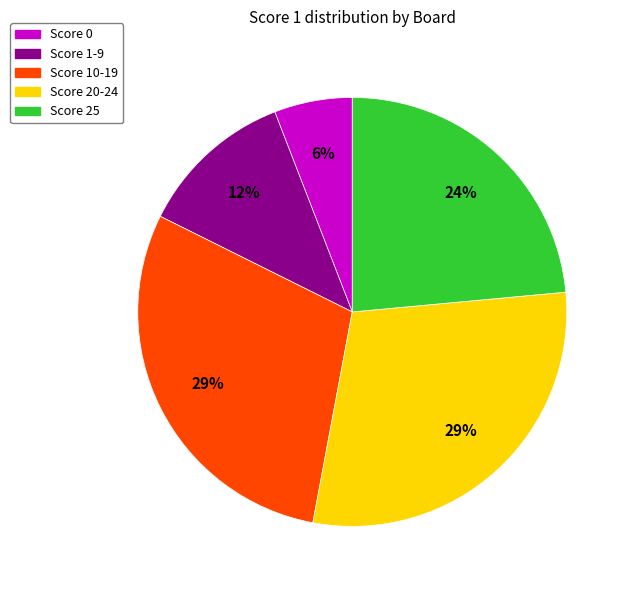

Is it true that Score 20-24 is 29% of the pie?

True